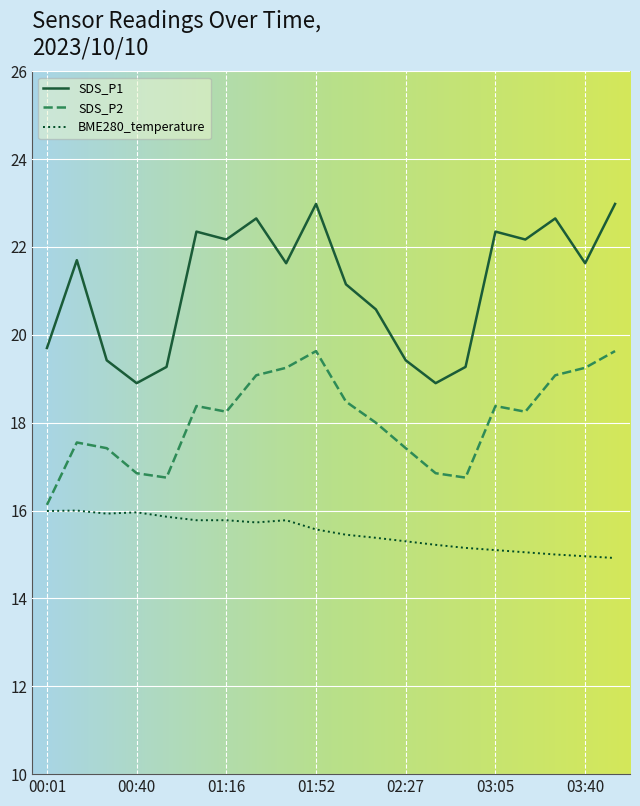

Which series has the largest total across all categories?

SDS_P1